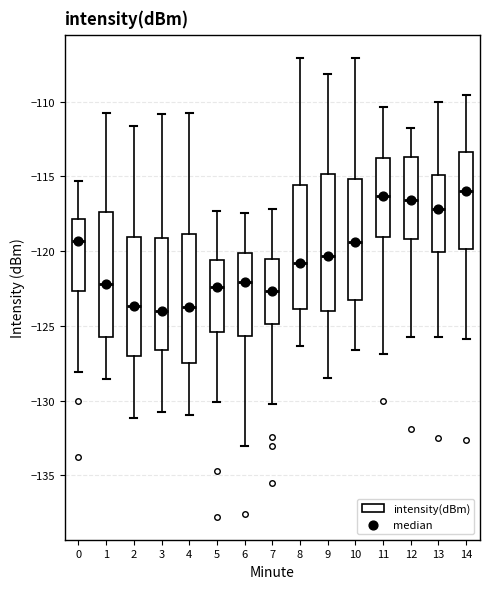

Comparing the boxes themselves (not the whiskers), which one is the tallest?

9